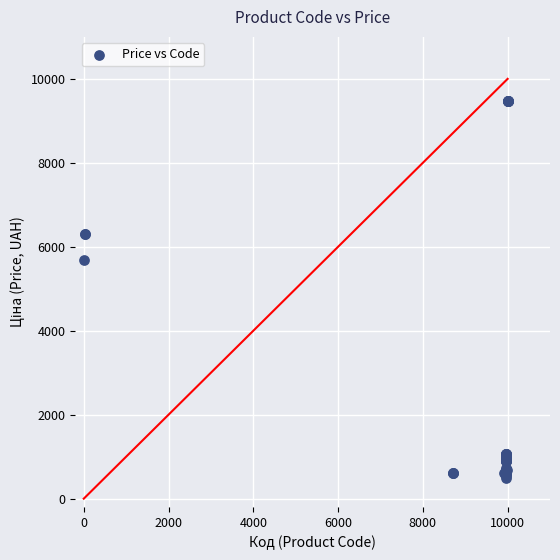

What Y value in the scatter plot is closest to 4987?

5673.8